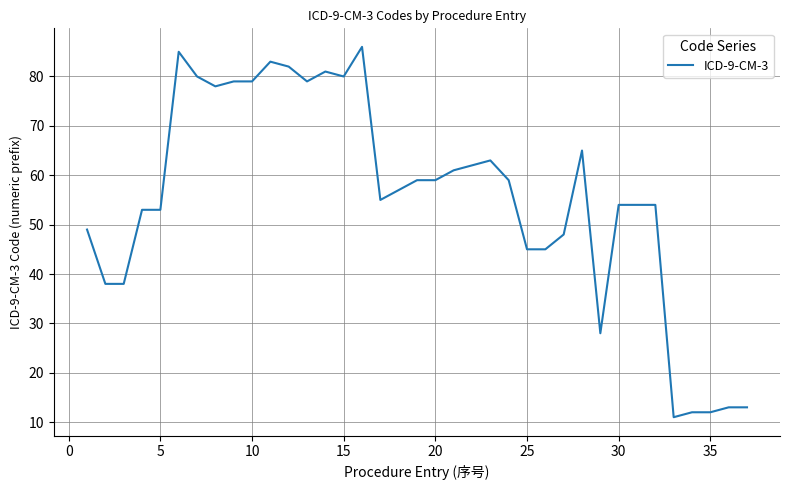

What is the difference between the second highest and second lowest values?

73